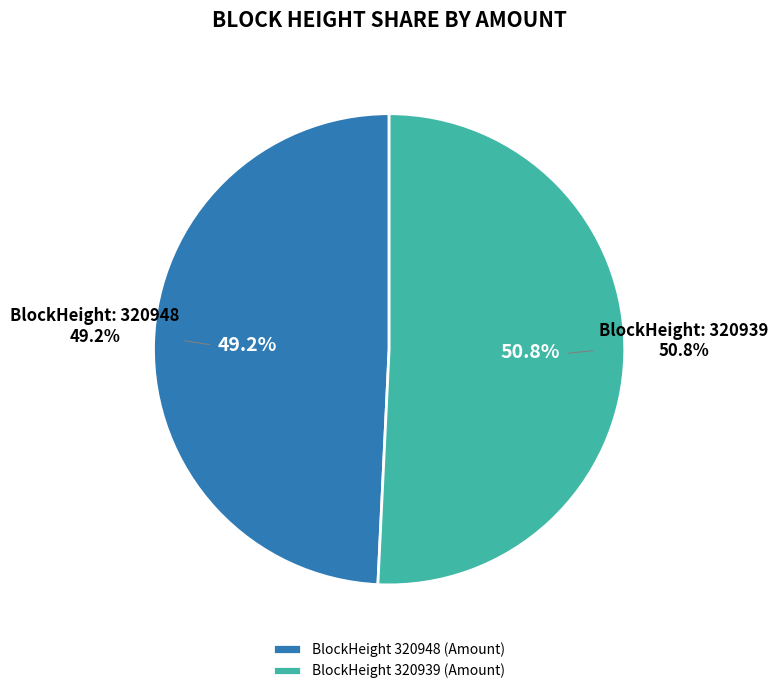

What is the change in value from 320948 to 320939?

+37557